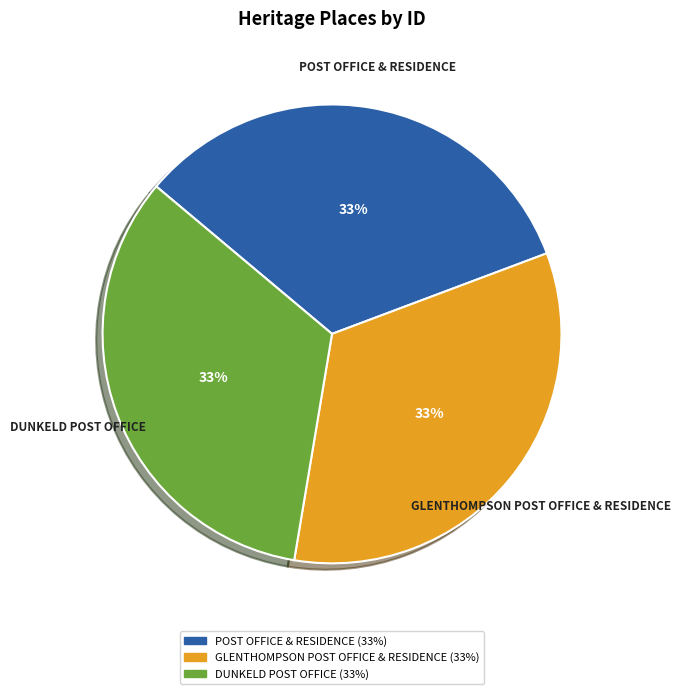

Approximately how many times larger is the value at POST OFFICE & RESIDENCE compared to GLENTHOMPSON POST OFFICE & RESIDENCE?

1.0